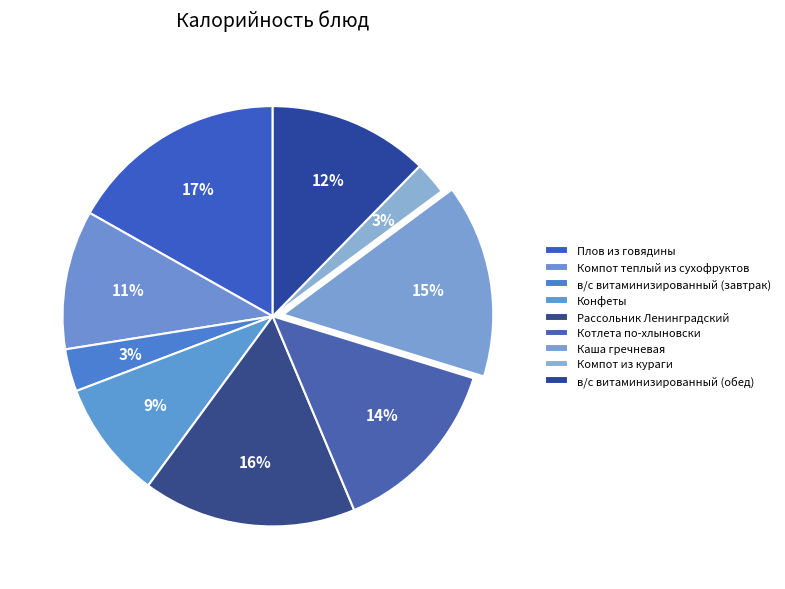

Count the number of slices in the pie.

9